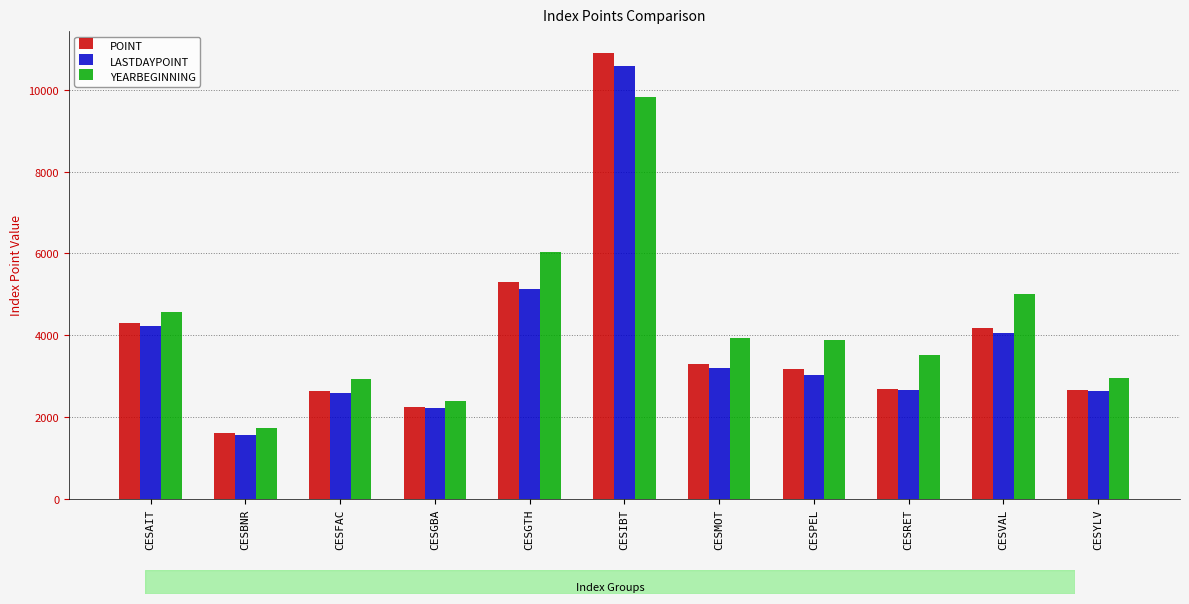

Is the value of YEARBEGINNING at CESRET greater than the value of POINT at CESBNR?

Yes